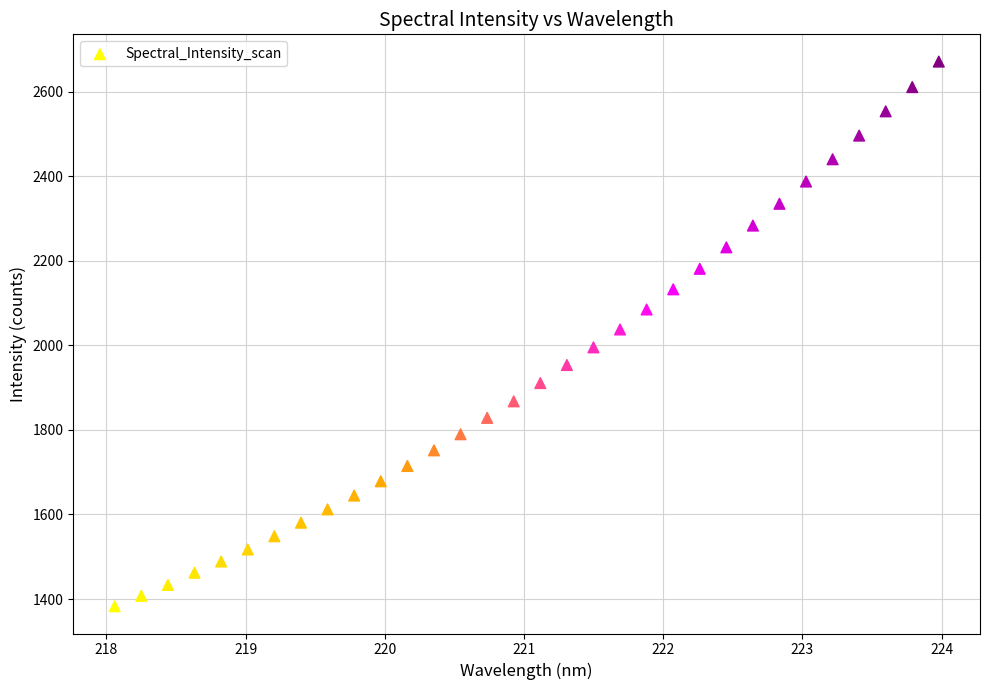

What is the range of X values (max minus min)?

5.9